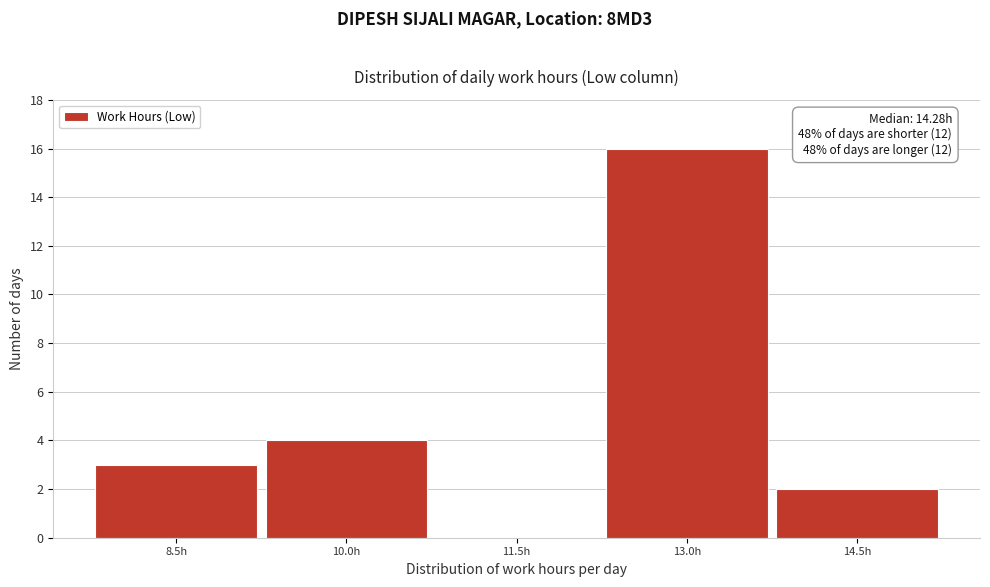

Reading right to left, extract all data points from this chart.

14.5h=2	13.0h=16	11.5h=0	10.0h=4	8.5h=3